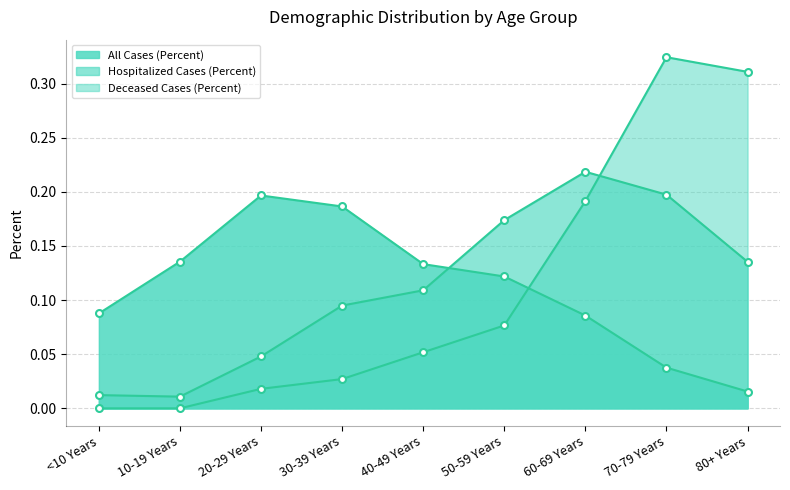

At which category is the sum across all series the highest?

70-79 Years